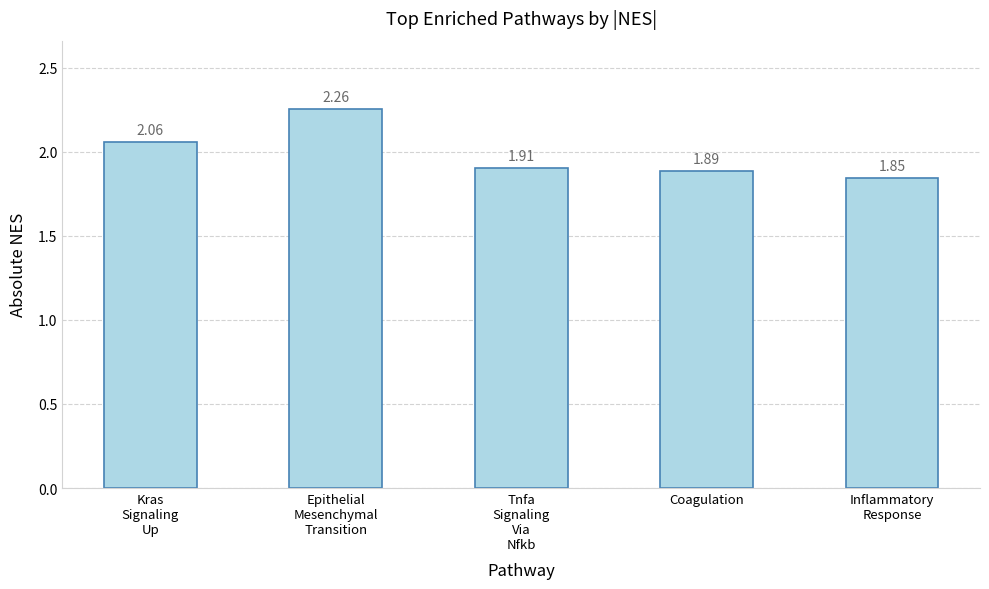

The value at Tnfa
Signaling
Via
Nfkb is 1.9. True or false?

True